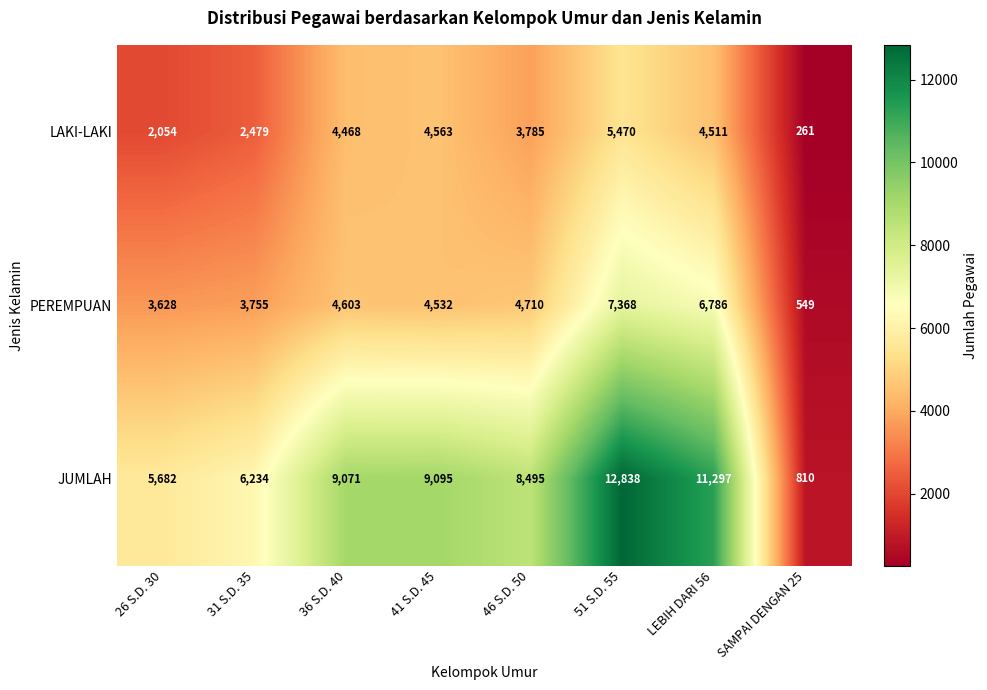

At which label does JUMLAH reach its minimum?

SAMPAI DENGAN 25